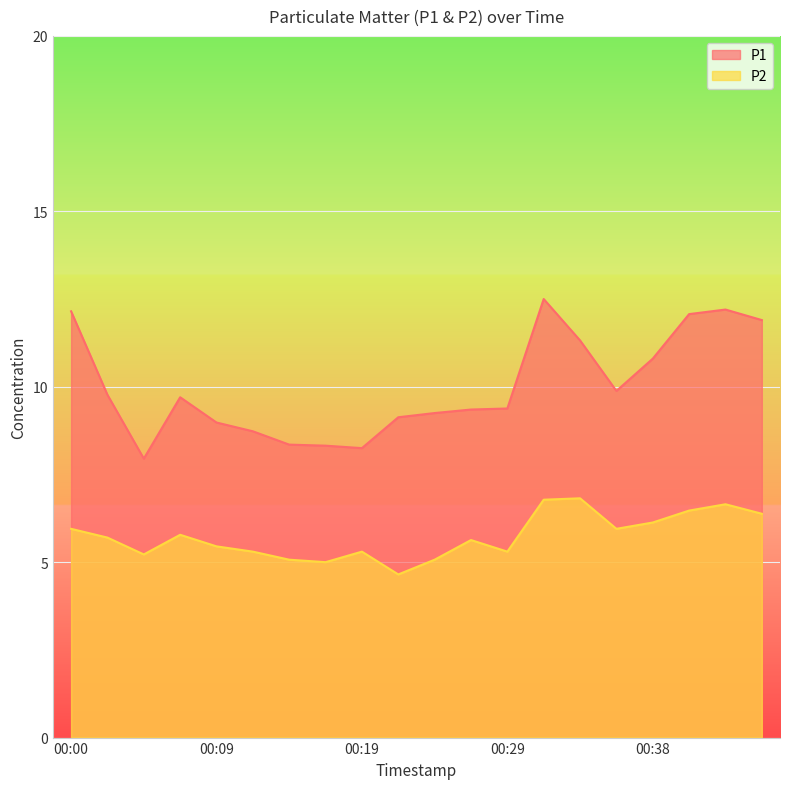

How many distinct data groups are displayed?

2